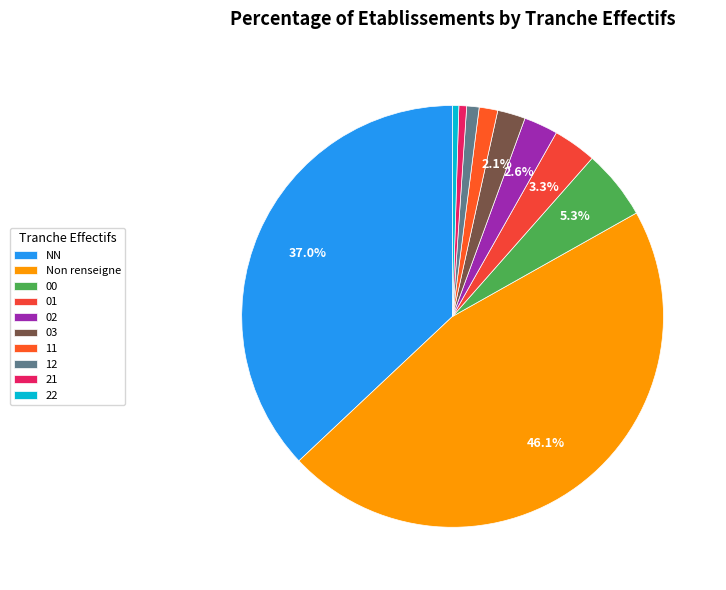

How many slices are in this pie chart?

10